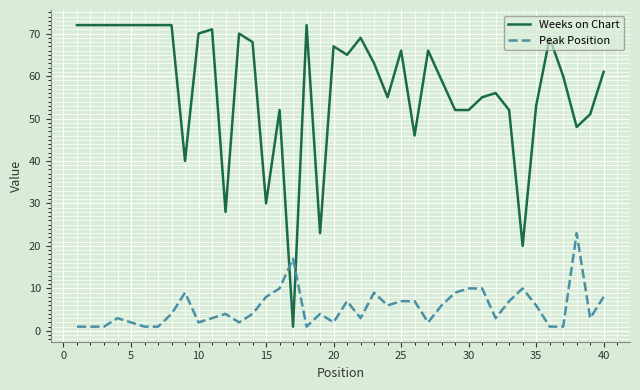

List the series in order of their peak value, lowest first.

Peak Position, Weeks on Chart